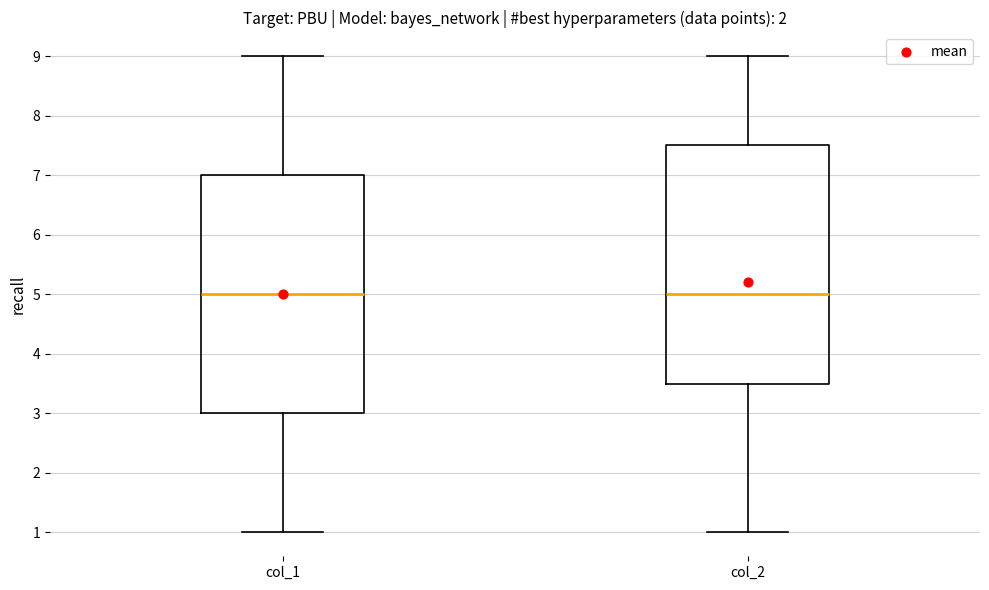

Reading left to right, transcribe this box plot: for each box, give where its median line is, the range the box spans, and where its two whiskers end, as read against the y-axis. The values are not printed on the chart, so give them approximately, as read against the axis.

col_1: median 5.0, box 3.0 to 7.0, whiskers 1.0 to 9.0
col_2: median 5.0, box 3.5 to 7.5, whiskers 1.0 to 9.0